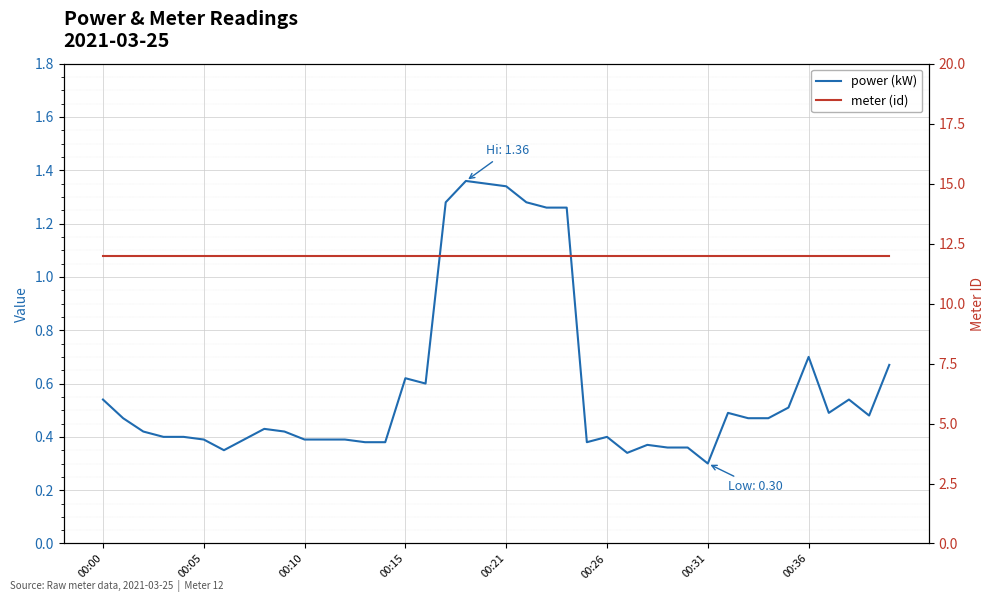

What is the value of the meter (id) point at the 4th from the left?

12.0